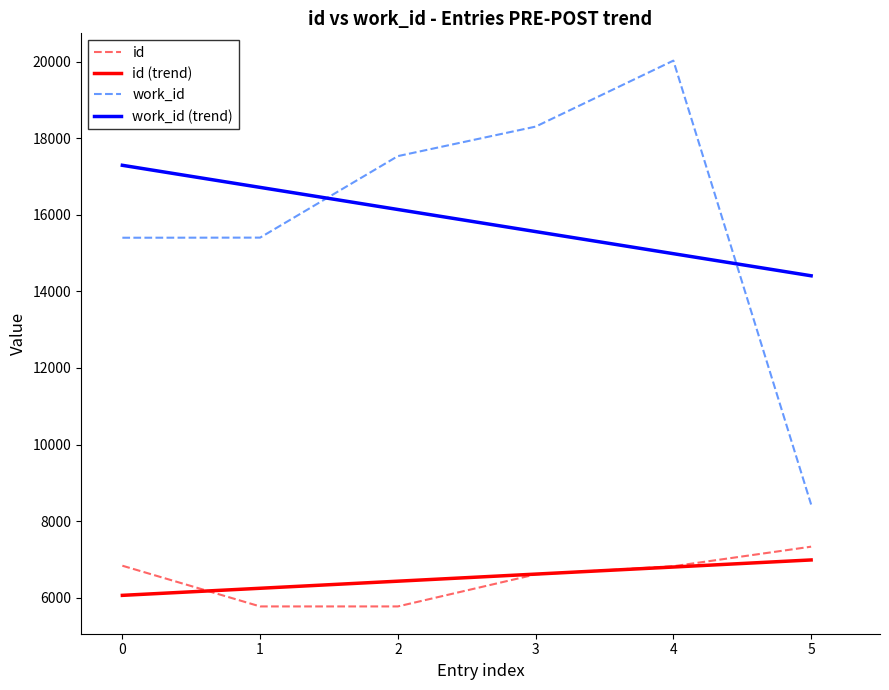

Which series has the largest range (max minus min)?

work_id